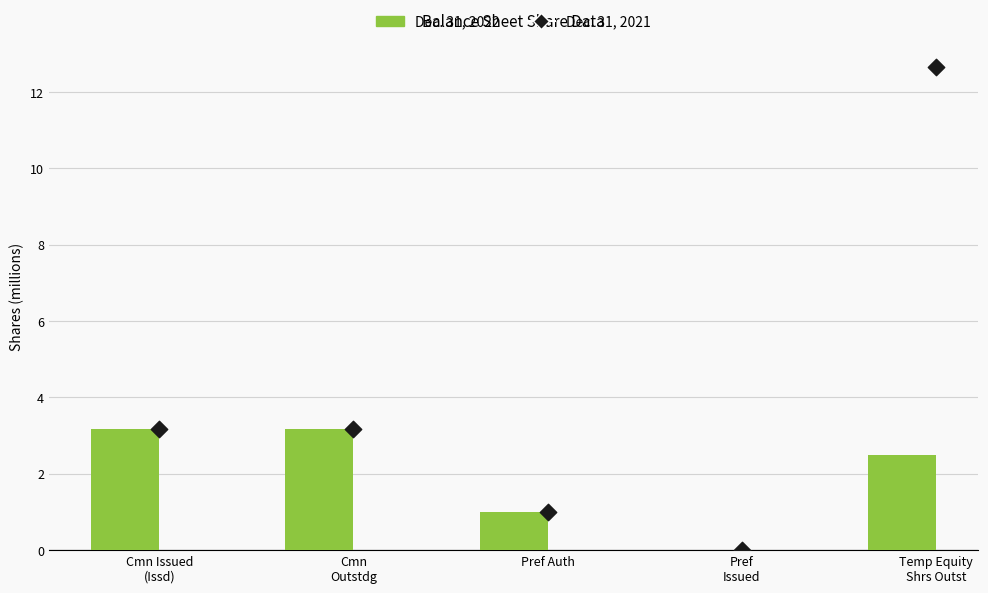

At which category is the sum across all series the highest?

Temp Equity
Shrs Outst